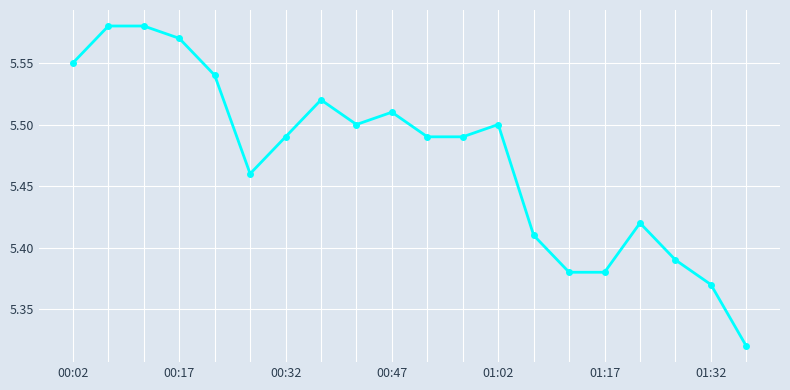

How many values are between 5 and 6?

20